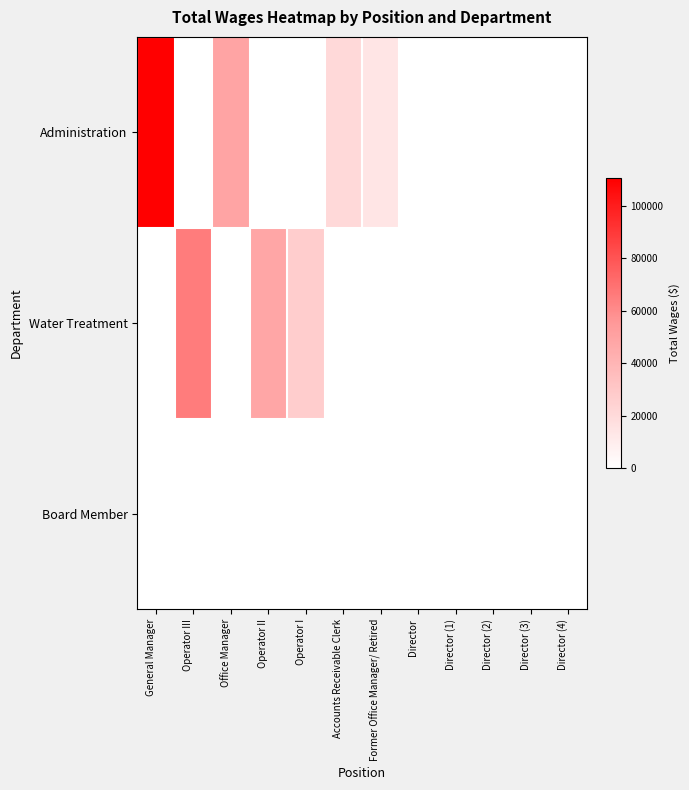

Reading left to right, transcribe all the data shown in this chart.

Administration: General Manager=110500	Operator III=0	Office Manager=49197	Operator II=0	Operator I=0	Accounts Receivable Clerk=20481	Former Office Manager/ Retired=14123	Director=0	Director (1)=0	Director (2)=0	Director (3)=0	Director (4)=0
Water Treatment: General Manager=0	Operator III=65549	Office Manager=0	Operator II=48024	Operator I=27032	Accounts Receivable Clerk=0	Former Office Manager/ Retired=0	Director=0	Director (1)=0	Director (2)=0	Director (3)=0	Director (4)=0
Board Member: General Manager=0	Operator III=0	Office Manager=0	Operator II=0	Operator I=0	Accounts Receivable Clerk=0	Former Office Manager/ Retired=0	Director=0	Director (1)=0	Director (2)=0	Director (3)=0	Director (4)=0